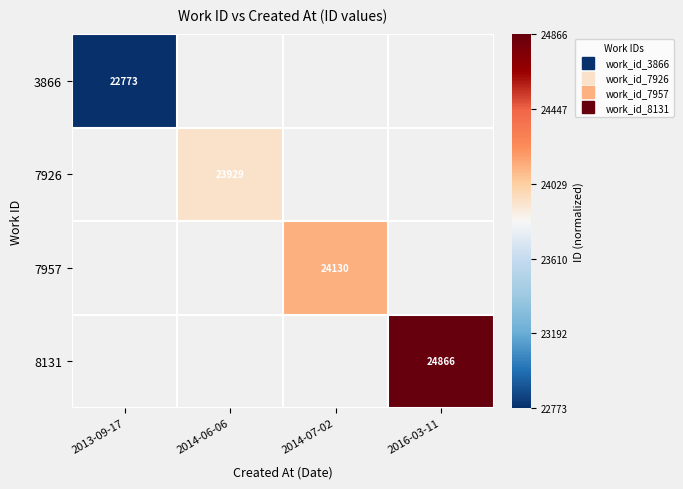

Between 2013-09-17 and 2014-07-02, which is larger?

2014-07-02